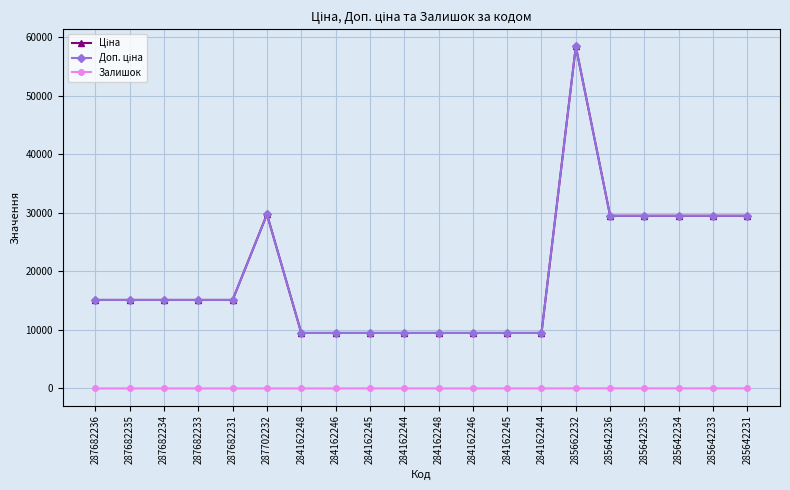

Which category has the highest value across all series?

285662232